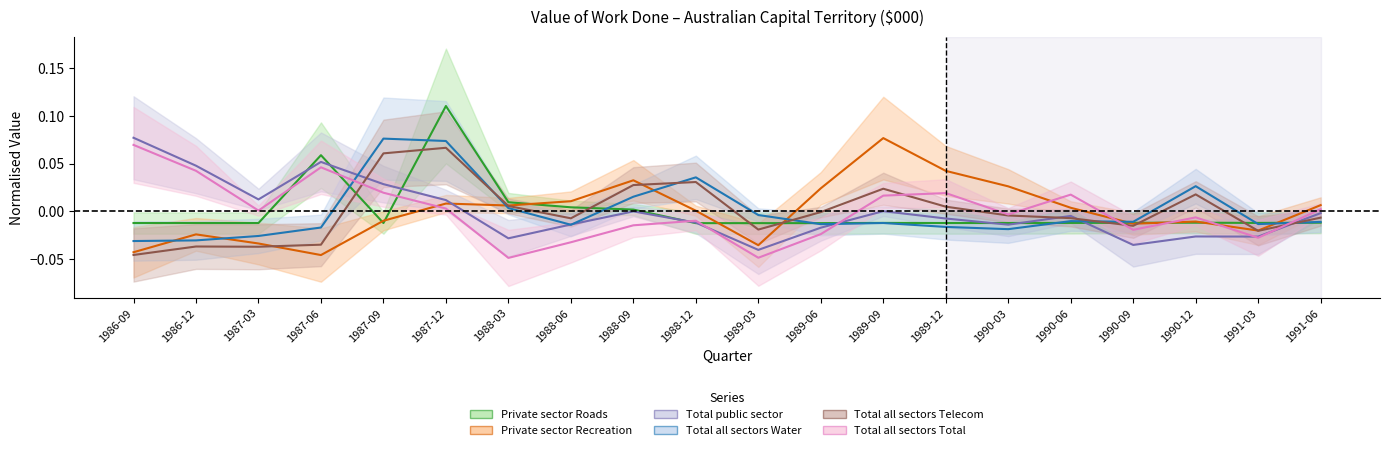

Which series ends up on top after the final intersection of Private sector Roads and Total all sectors Telecom?

Total all sectors Telecom